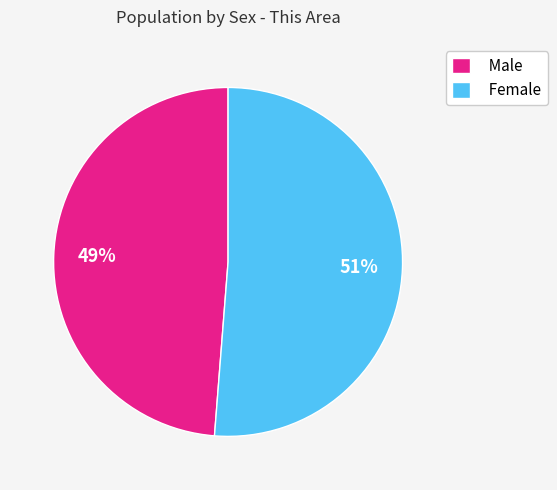

To the nearest percent, what is the average slice percentage?

50%